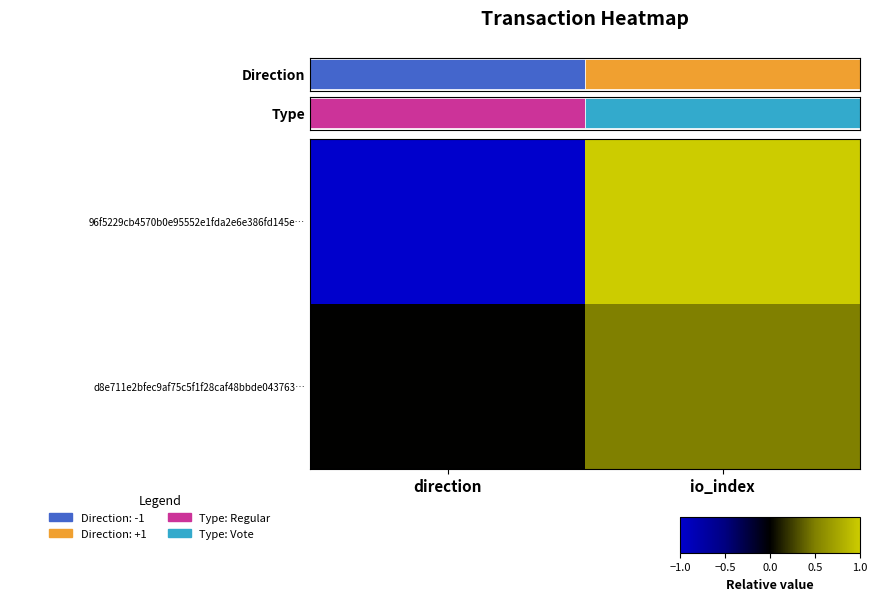

What is the difference between the maximum and minimum values in the d8e711e2bfec9af75c5f1f28caf48bbde043763… series?

0.5